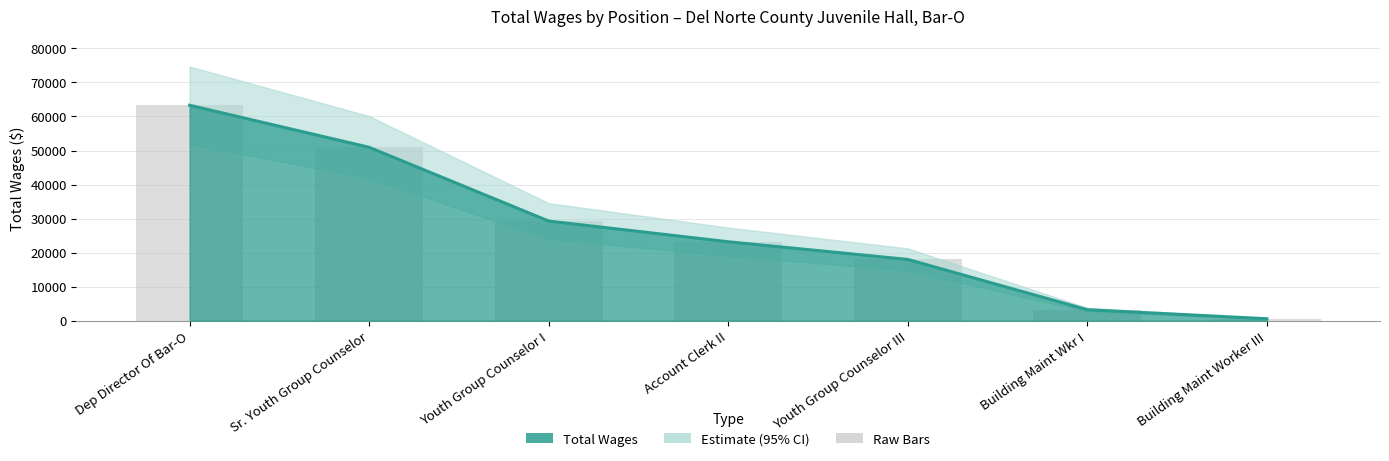

Does the chart contain any negative values?

No